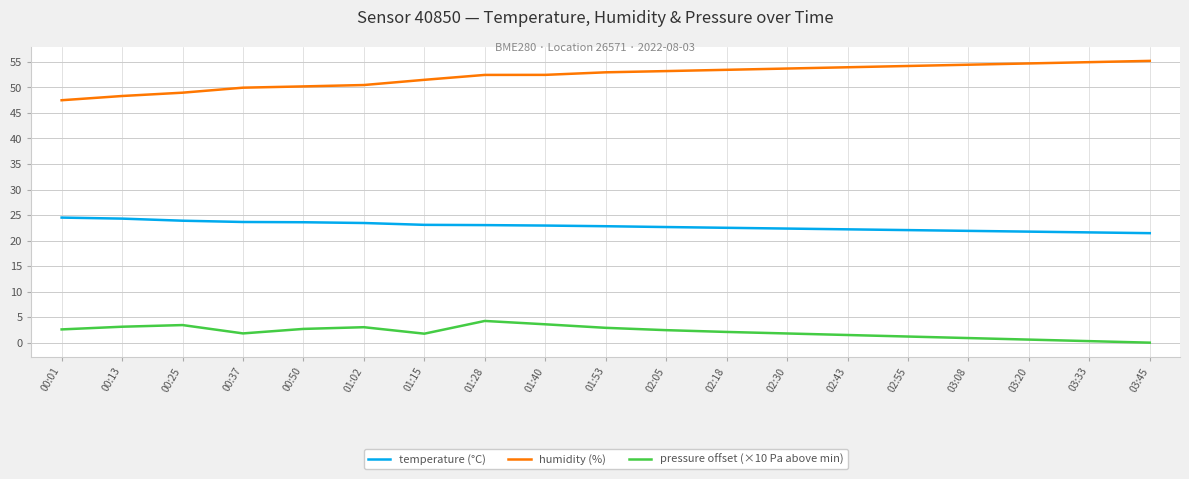

What is the maximum value for pressure offset (×10 Pa above min)?

4.3